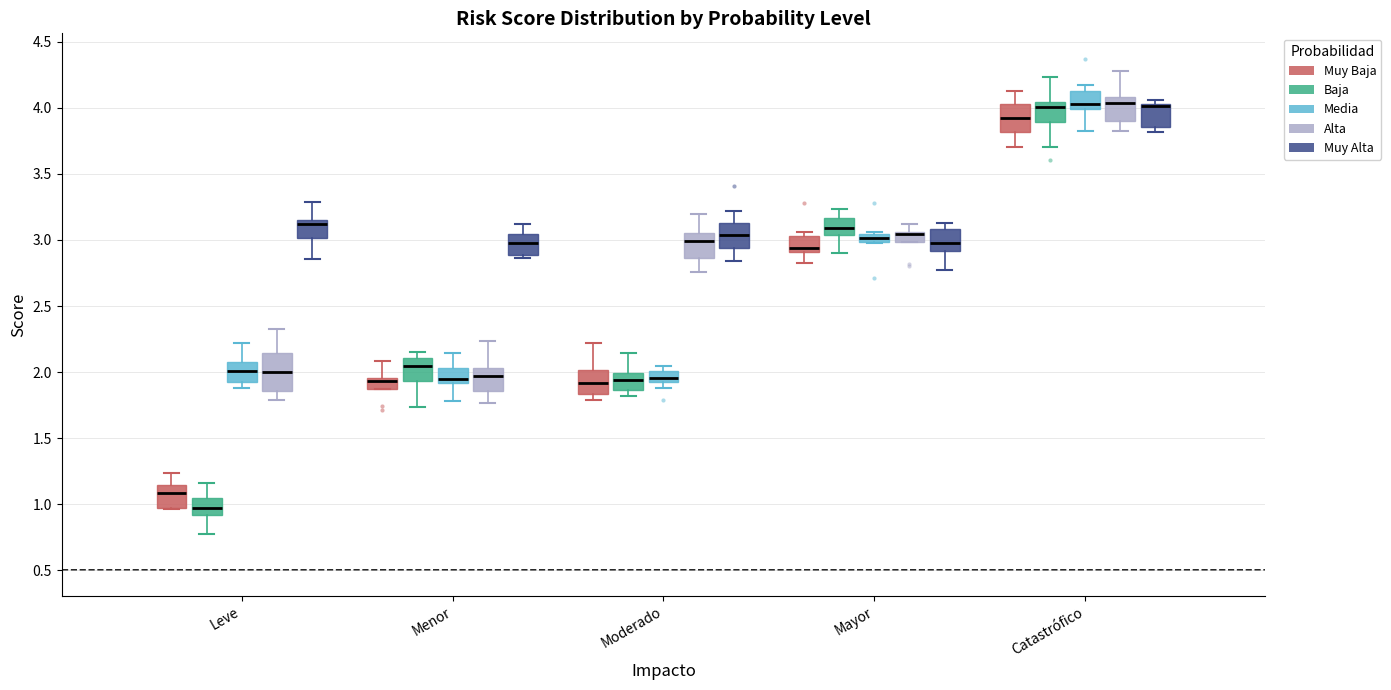

Where does the lower whisker of the box for Catastrófico (Media) end on the y-axis? The values are not printed on the chart, so give them approximately, as read against the axis.

3.80